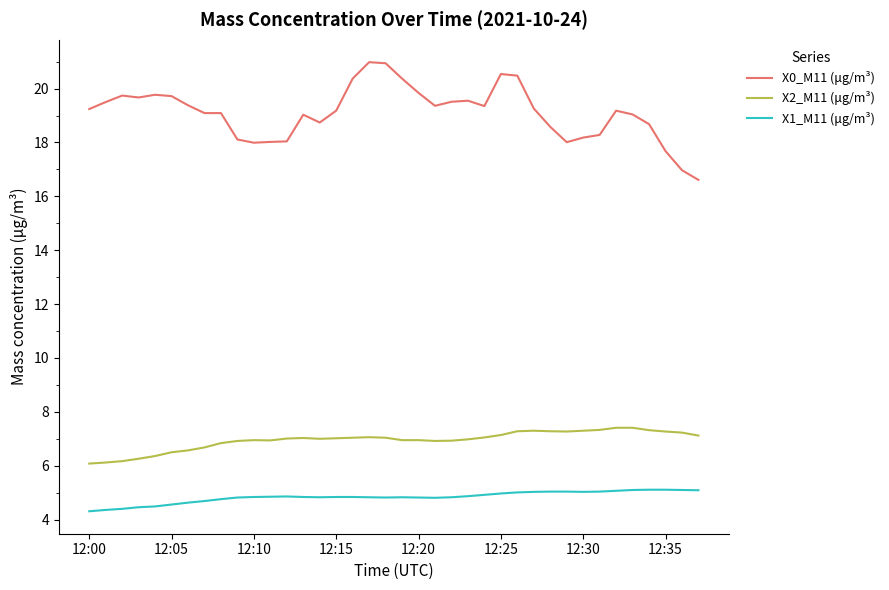

What is the difference between the maximum and minimum values in the X1_M11 (μg/m³) series?

0.8